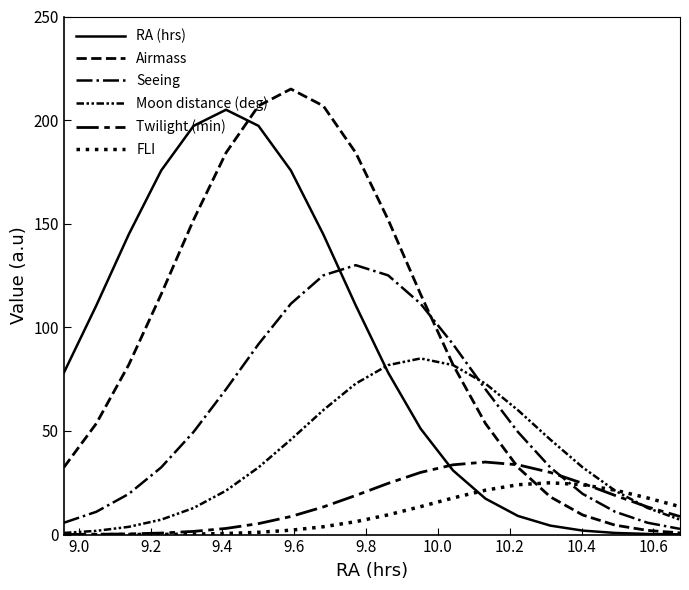

How many lines are shown in the chart?

6